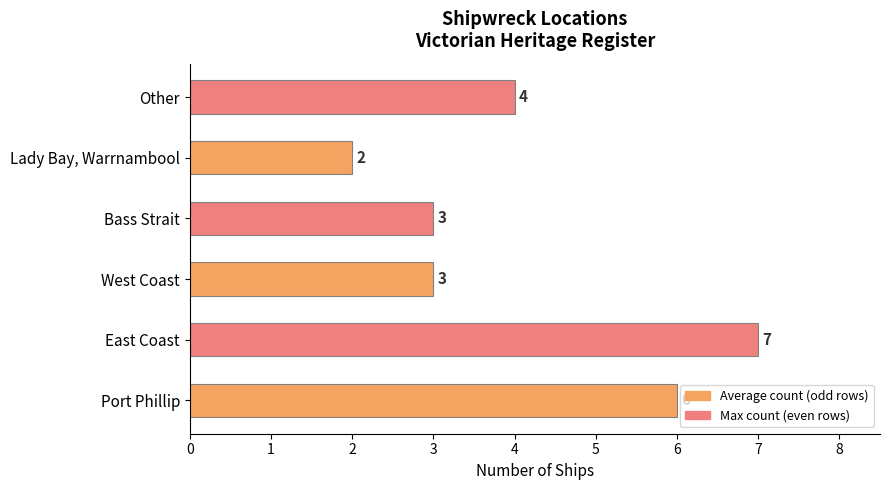

Between West Coast and Other, which is larger?

Other